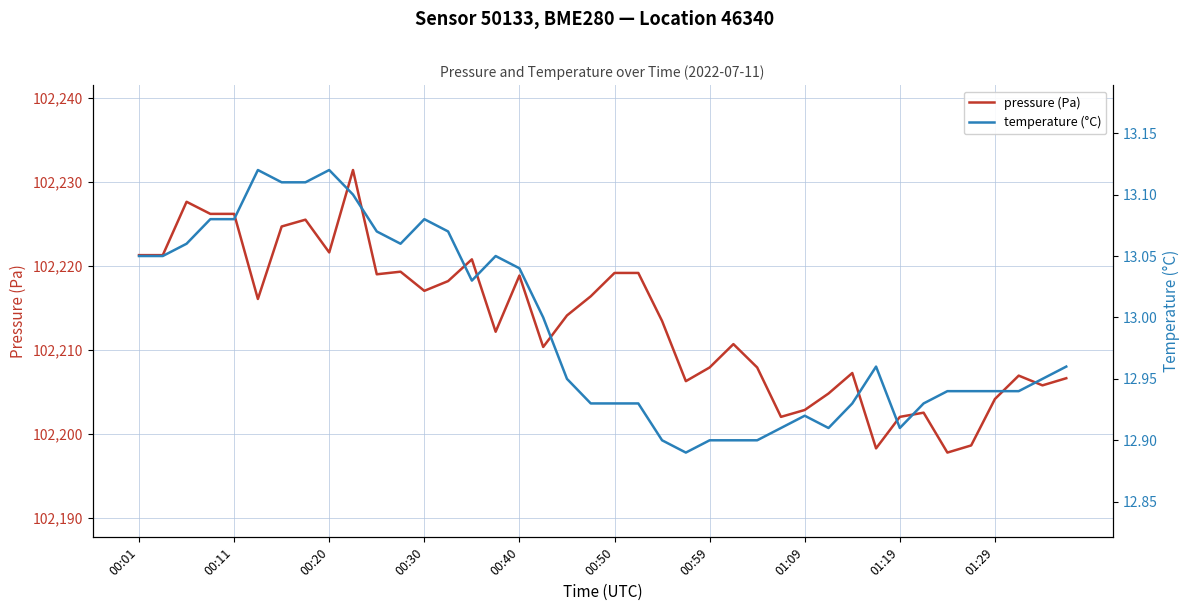

What is the value of the pressure (Pa) point at the 11th from the left?

102219.0